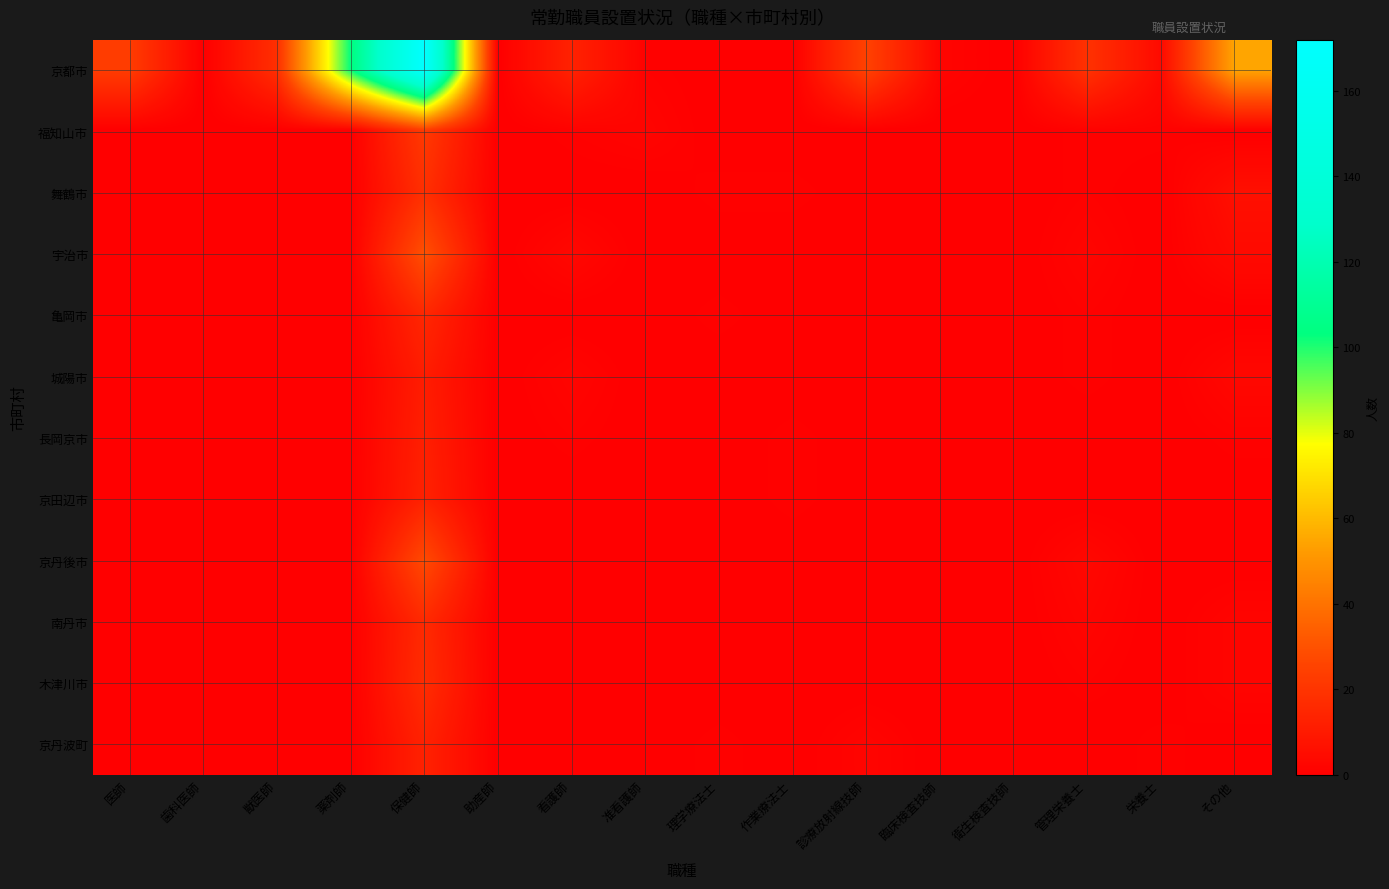

Reading left to right, what are all the values shown in this chart?

京都市: 医師=23	歯科医師=0	獣医師=18	薬剤師=103	保健師=172	助産師=0	看護師=13	准看護師=1	理学療法士=0	作業療法士=0	診療放射線技師=25	臨床検査技師=2	衛生検査技師=0	管理栄養士=19	栄養士=4	その他=55
福知山市: 医師=0	歯科医師=0	獣医師=0	薬剤師=0	保健師=22	助産師=0	看護師=1	准看護師=2	理学療法士=0	作業療法士=0	診療放射線技師=0	臨床検査技師=0	衛生検査技師=0	管理栄養士=1	栄養士=1	その他=0
舞鶴市: 医師=0	歯科医師=0	獣医師=0	薬剤師=0	保健師=18	助産師=0	看護師=0	准看護師=0	理学療法士=1	作業療法士=1	診療放射線技師=0	臨床検査技師=0	衛生検査技師=0	管理栄養士=1	栄養士=0	その他=6
宇治市: 医師=0	歯科医師=0	獣医師=0	薬剤師=0	保健師=30	助産師=0	看護師=3	准看護師=0	理学療法士=0	作業療法士=0	診療放射線技師=0	臨床検査技師=0	衛生検査技師=0	管理栄養士=2	栄養士=0	その他=4
亀岡市: 医師=0	歯科医師=0	獣医師=0	薬剤師=0	保健師=15	助産師=0	看護師=0	准看護師=0	理学療法士=1	作業療法士=0	診療放射線技師=0	臨床検査技師=0	衛生検査技師=0	管理栄養士=1	栄養士=0	その他=0
城陽市: 医師=0	歯科医師=0	獣医師=0	薬剤師=0	保健師=11	助産師=0	看護師=2	准看護師=0	理学療法士=0	作業療法士=0	診療放射線技師=0	臨床検査技師=0	衛生検査技師=0	管理栄養士=1	栄養士=0	その他=3
長岡京市: 医師=0	歯科医師=0	獣医師=0	薬剤師=0	保健師=12	助産師=0	看護師=1	准看護師=0	理学療法士=0	作業療法士=1	診療放射線技師=0	臨床検査技師=0	衛生検査技師=0	管理栄養士=0	栄養士=0	その他=1
京田辺市: 医師=0	歯科医師=0	獣医師=0	薬剤師=0	保健師=13	助産師=0	看護師=0	准看護師=0	理学療法士=0	作業療法士=1	診療放射線技師=0	臨床検査技師=0	衛生検査技師=0	管理栄養士=0	栄養士=0	その他=0
京丹後市: 医師=0	歯科医師=0	獣医師=0	薬剤師=0	保健師=28	助産師=0	看護師=0	准看護師=0	理学療法士=0	作業療法士=0	診療放射線技師=0	臨床検査技師=0	衛生検査技師=0	管理栄養士=3	栄養士=0	その他=0
南丹市: 医師=0	歯科医師=0	獣医師=0	薬剤師=0	保健師=16	助産師=0	看護師=0	准看護師=0	理学療法士=0	作業療法士=0	診療放射線技師=0	臨床検査技師=0	衛生検査技師=0	管理栄養士=2	栄養士=0	その他=2
木津川市: 医師=0	歯科医師=0	獣医師=0	薬剤師=0	保健師=17	助産師=0	看護師=0	准看護師=0	理学療法士=0	作業療法士=0	診療放射線技師=0	臨床検査技師=0	衛生検査技師=0	管理栄養士=1	栄養士=0	その他=2
京丹波町: 医師=0	歯科医師=0	獣医師=0	薬剤師=0	保健師=13	助産師=0	看護師=0	准看護師=0	理学療法士=1	作業療法士=0	診療放射線技師=2	臨床検査技師=0	衛生検査技師=0	管理栄養士=0	栄養士=1	その他=0